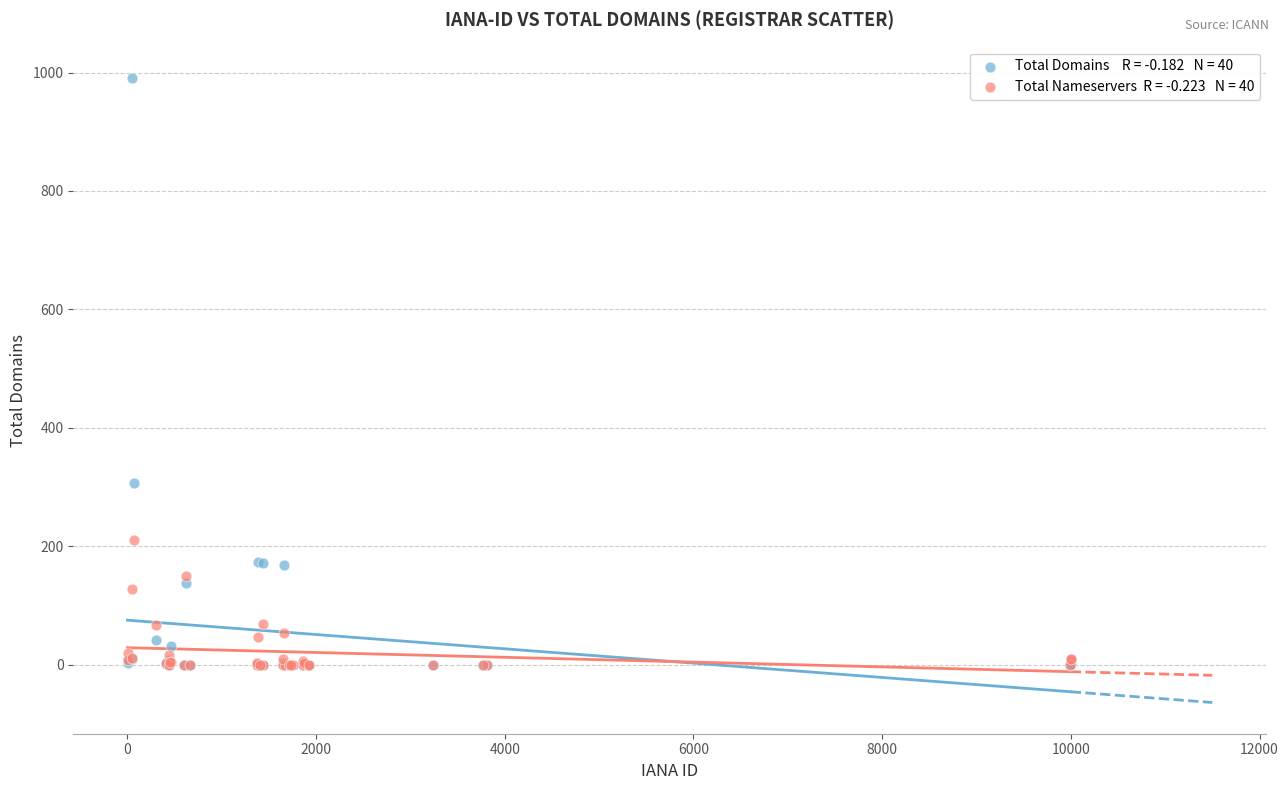

Across all series, what Y value is closest to 495?

306